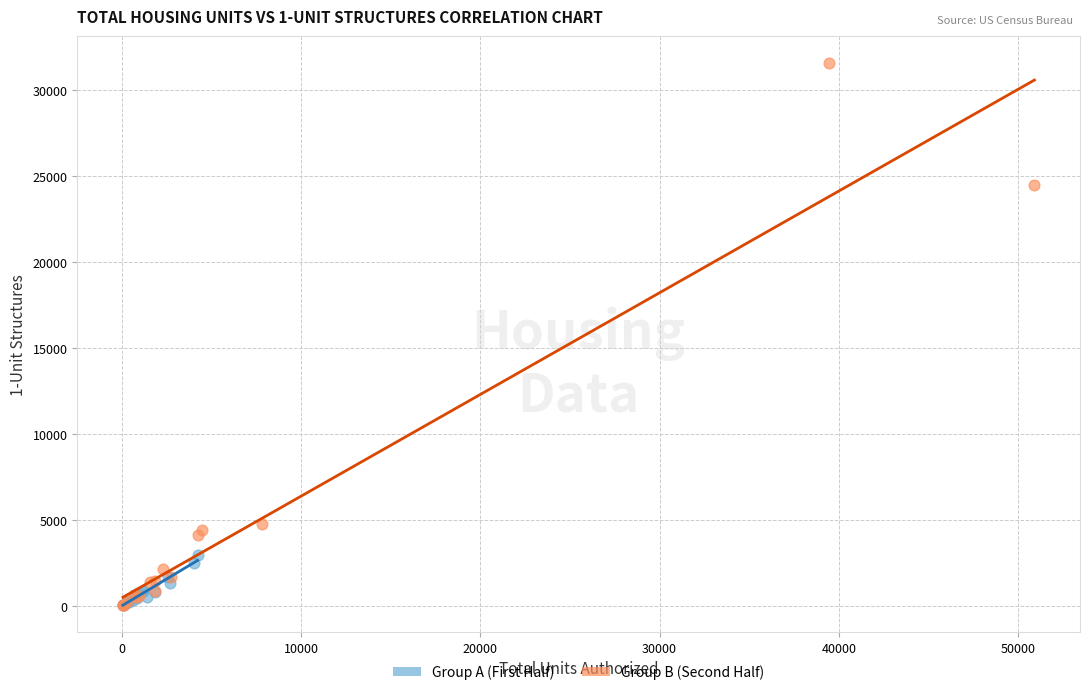

Which series has the largest Y range (max minus min)?

Group B (Second Half)